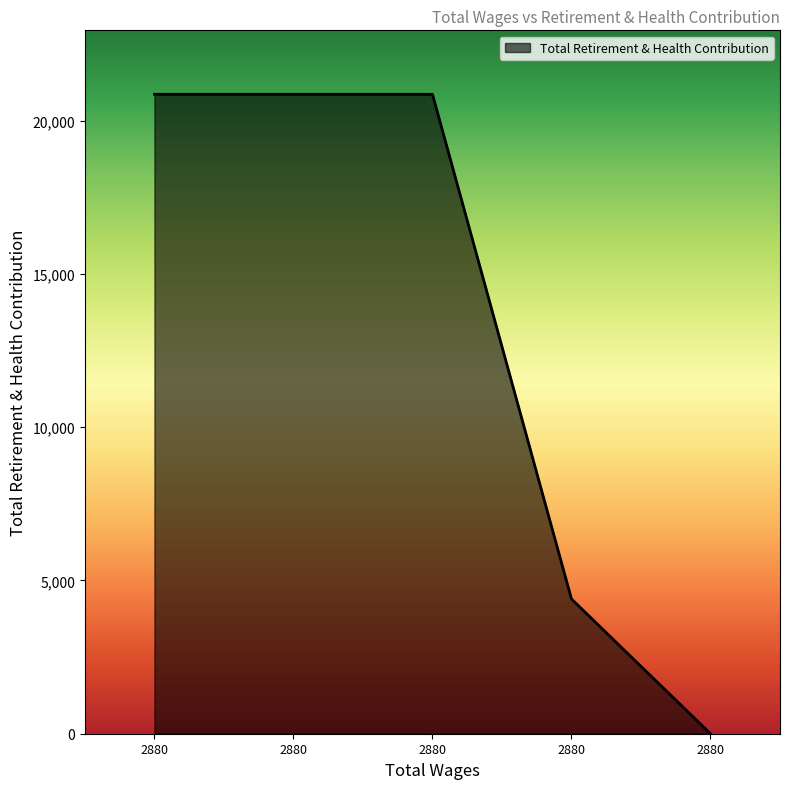

Is this an area chart (filled region under the line)?

Yes